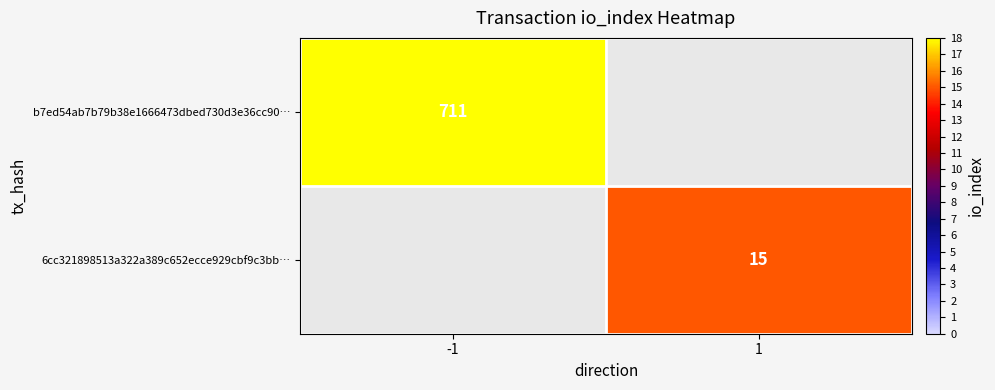

The value of 6cc321898513a322a389c652ecce929cbf9c3bb… at 1 is 15. True or false?

True